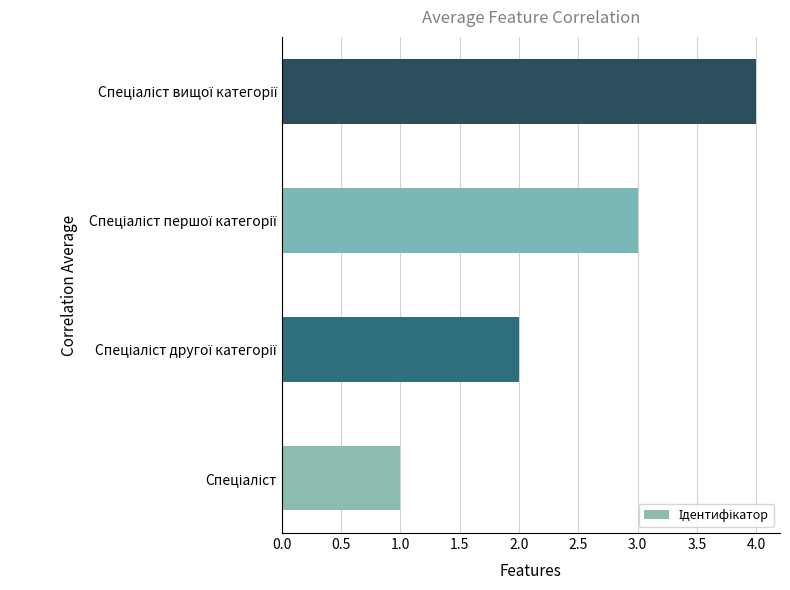

What is the difference between the maximum and minimum values?

3